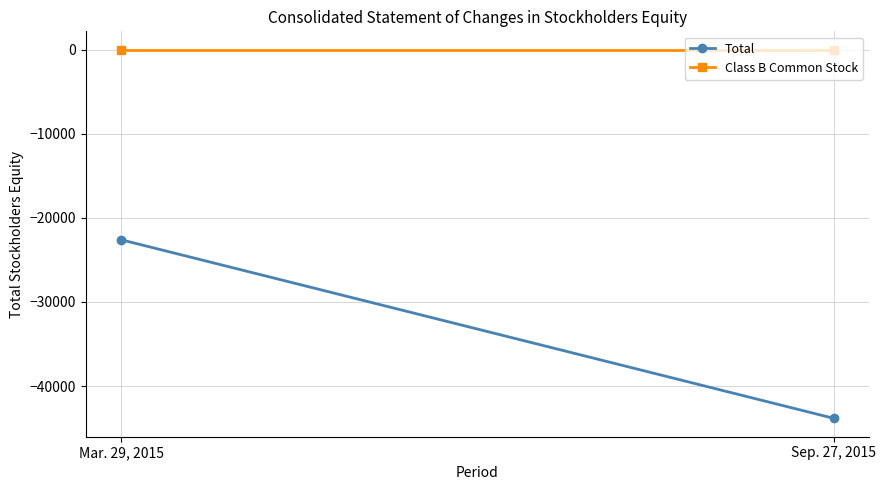

Is it true that Total equals -22603 at Mar. 29, 2015?

True